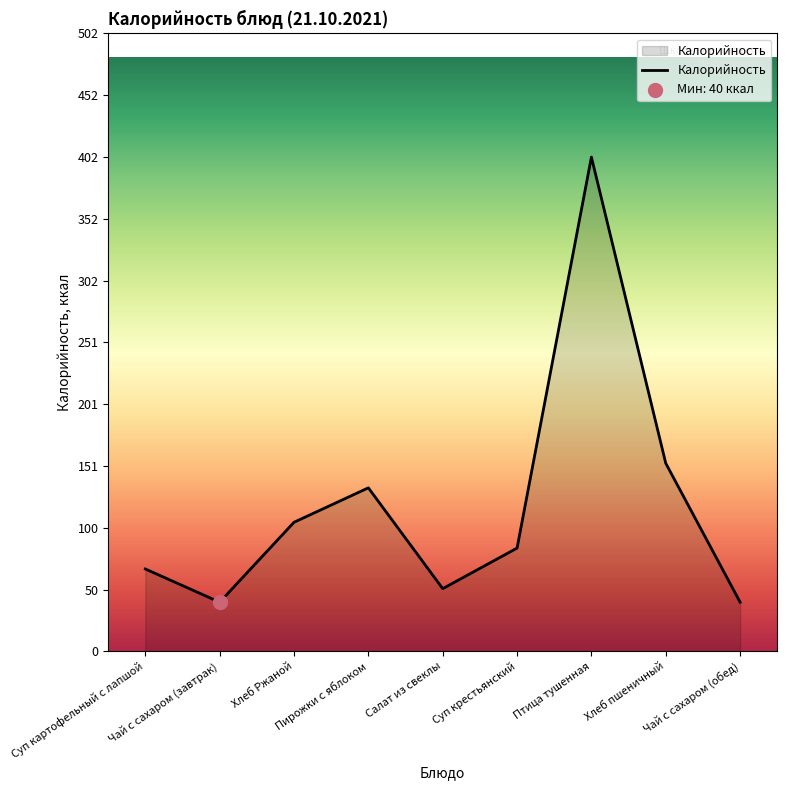

What is the change in value from Пирожки с яблоком to Салат из свеклы?

-82